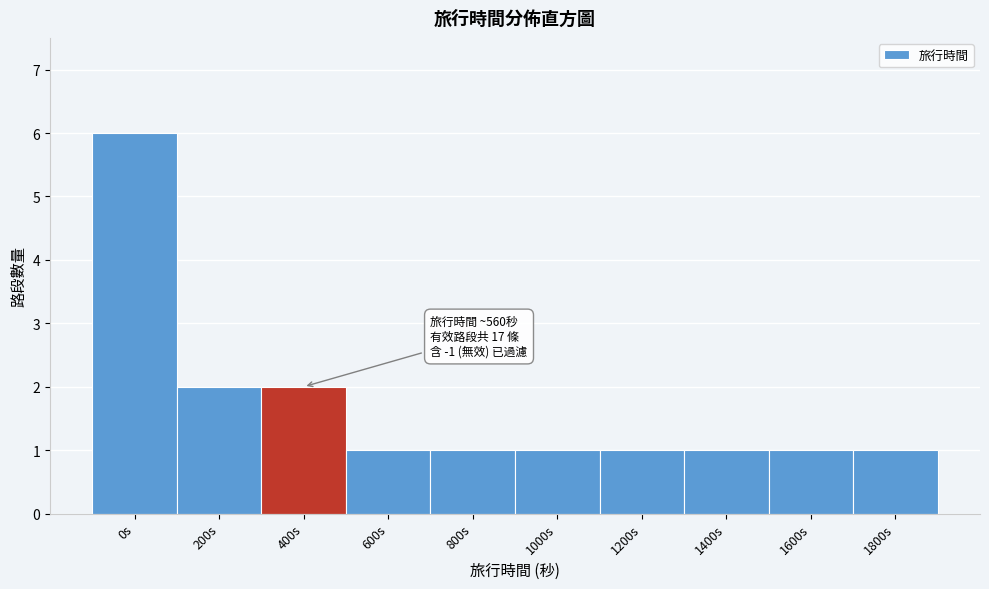

Reading right to left, transcribe all the data shown in this chart.

1	1	1	1	1	1	1	2	2	6